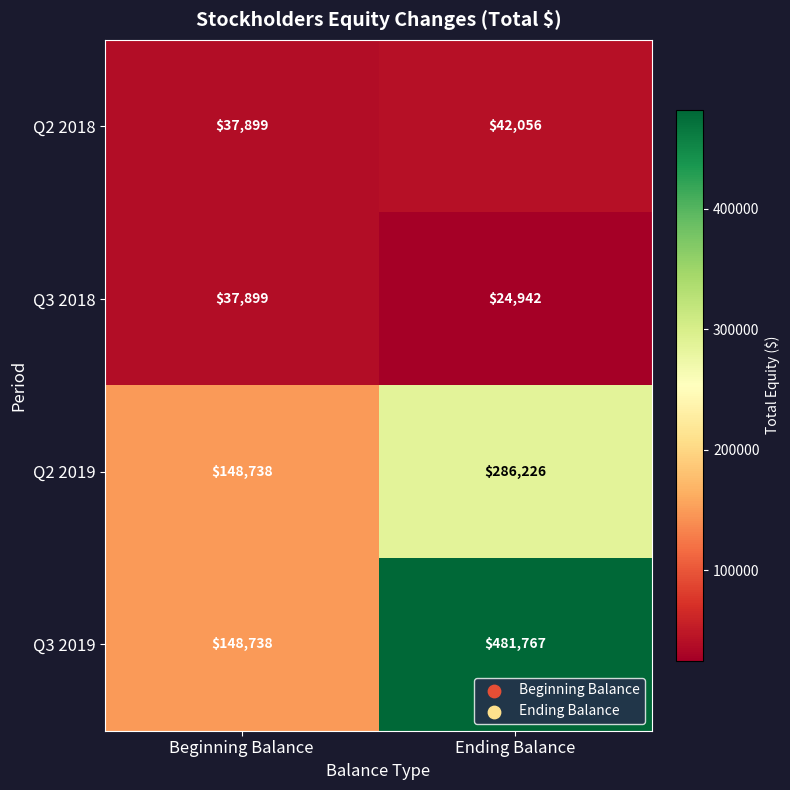

What is the total value across all series at Beginning Balance?

373274